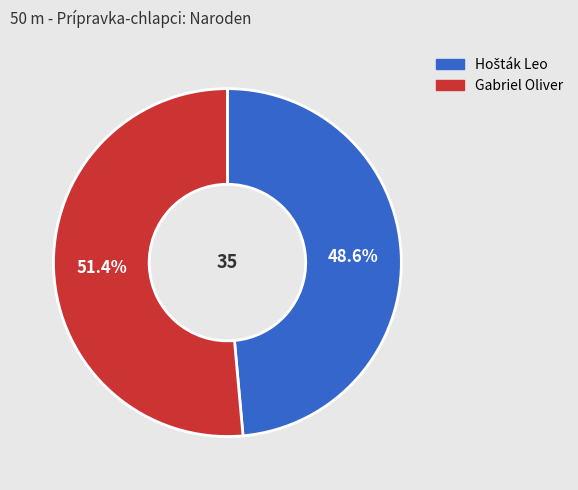

To the nearest percent, what portion does Gabriel Oliver represent?

51%